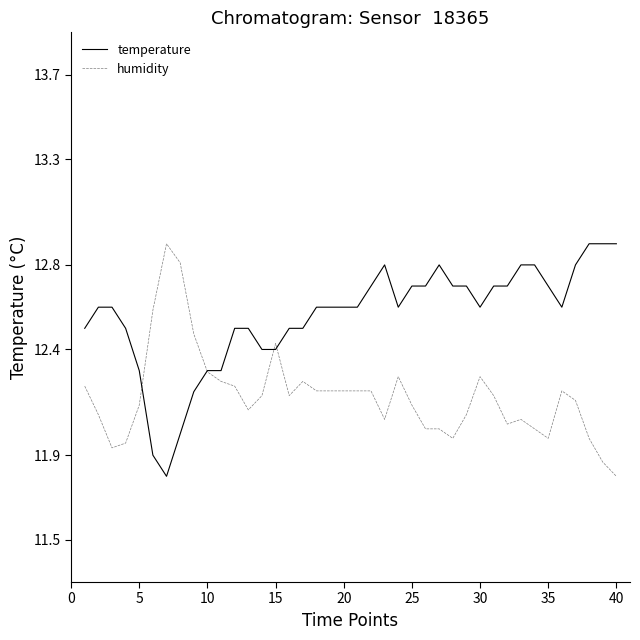

What is the maximum value shown in the chart?

12.9